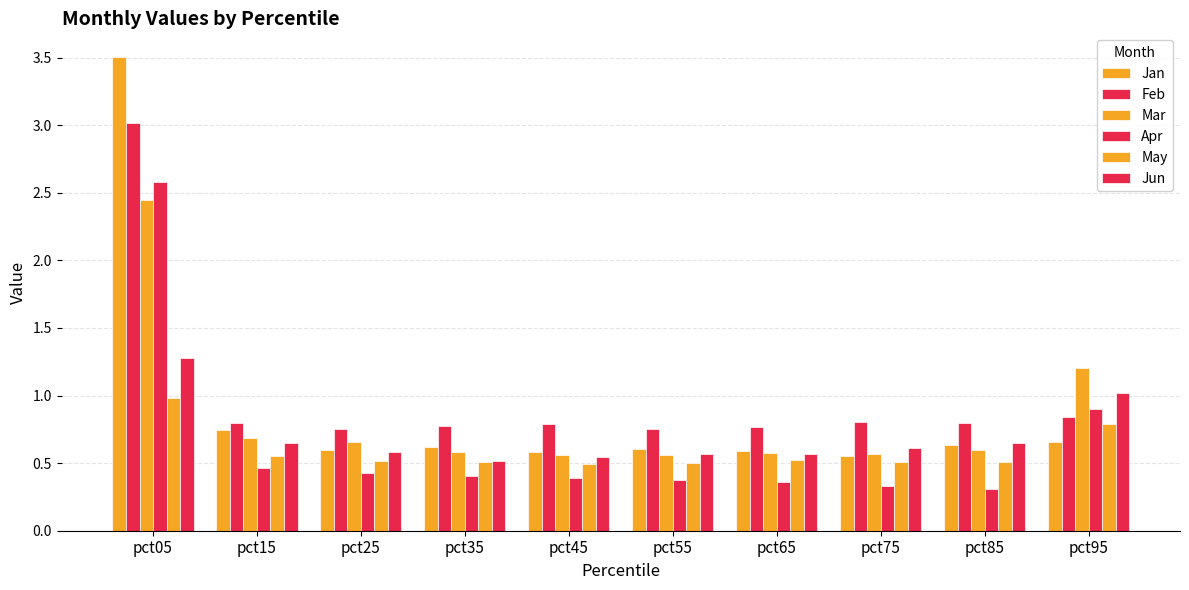

How many categories are shown in the chart?

10